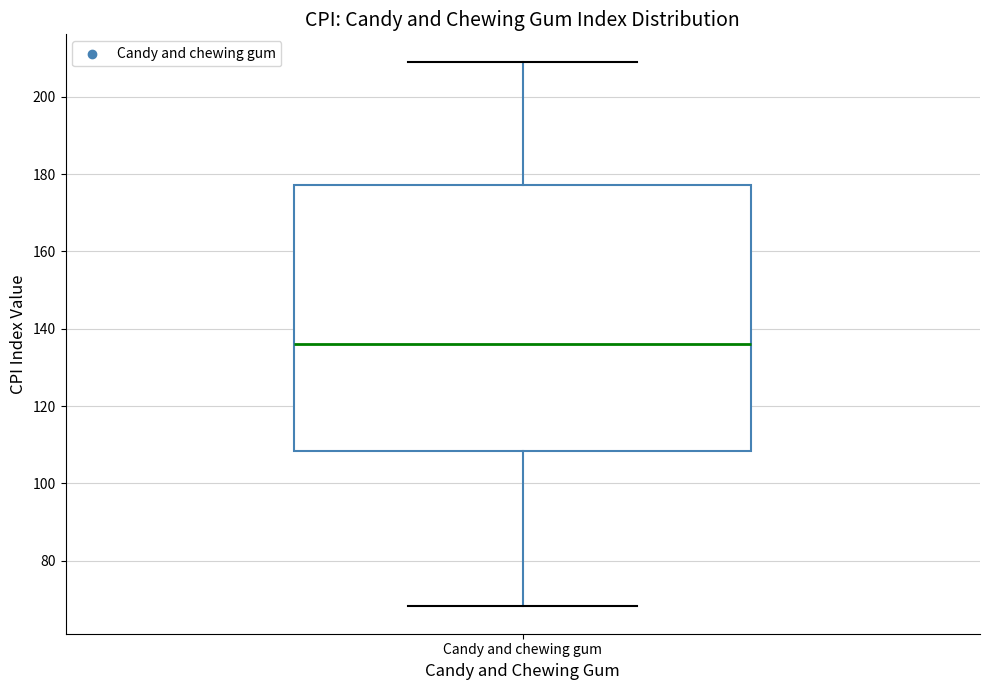

Read this box plot against the y-axis: the position of the median line, the range covered by the box, and the ends of both whiskers. The values are not printed on the chart, so give them approximately, as read against the axis.

median 136, box 108 to 178, whiskers 68 to 210